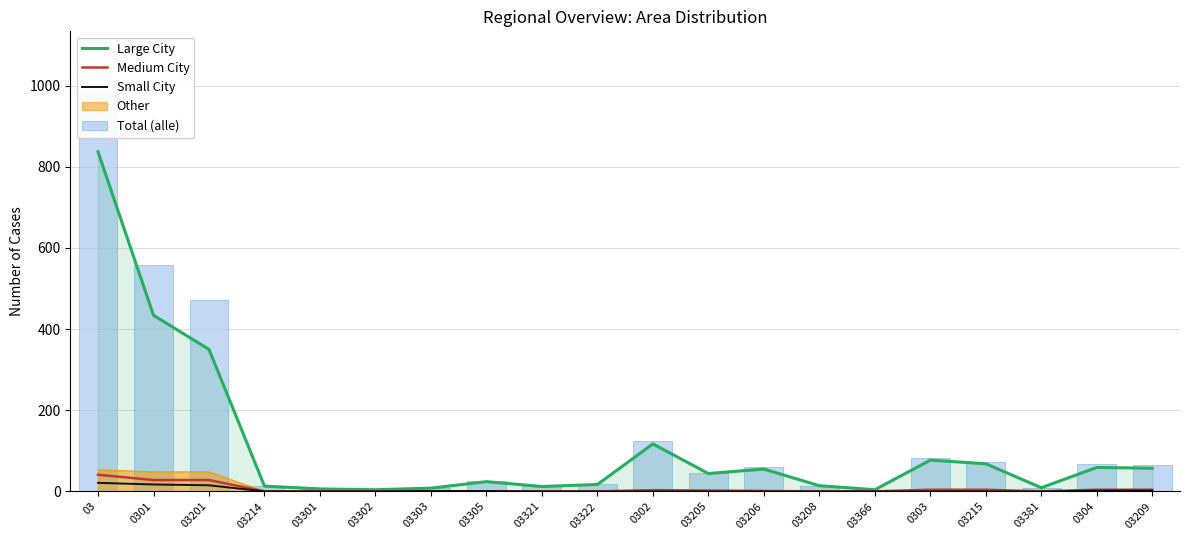

Rank the categories by Large City value from lowest to highest.

03302, 03366, 03301, 03303, 03381, 03321, 03214, 03208, 03322, 03305, 03205, 03206, 03209, 0304, 03215, 0303, 0302, 03201, 0301, 03